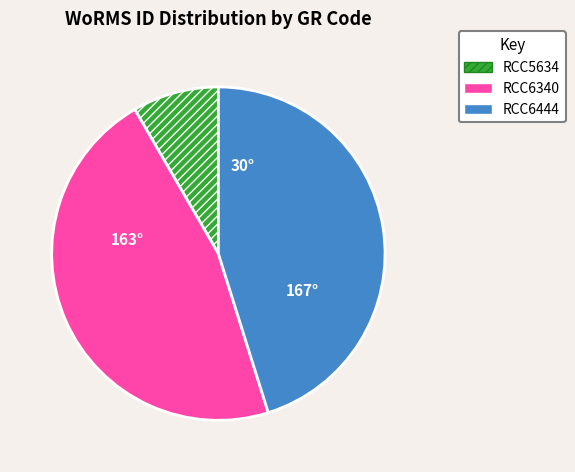

How many segments does this pie chart have?

3